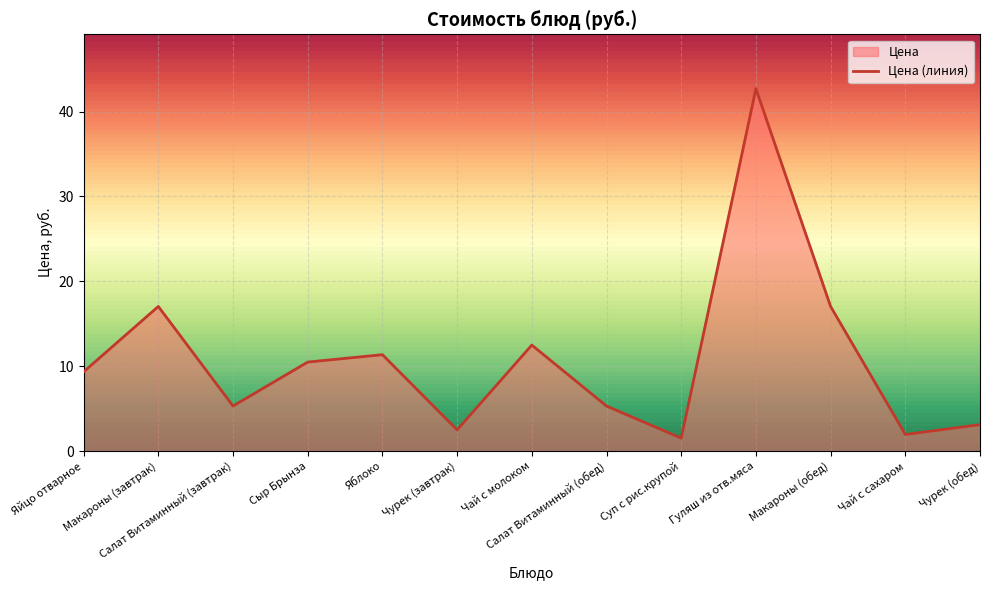

List the labels in order of value, smallest first.

Суп с рис.крупой, Чай с сахаром, Чурек (завтрак), Чурек (обед), Салат Витаминный (завтрак), Салат Витаминный (обед), Яйцо отварное, Сыр Брынза, Яблоко, Чай с молоком, Макароны (завтрак), Макароны (обед), Гуляш из отв.мяса